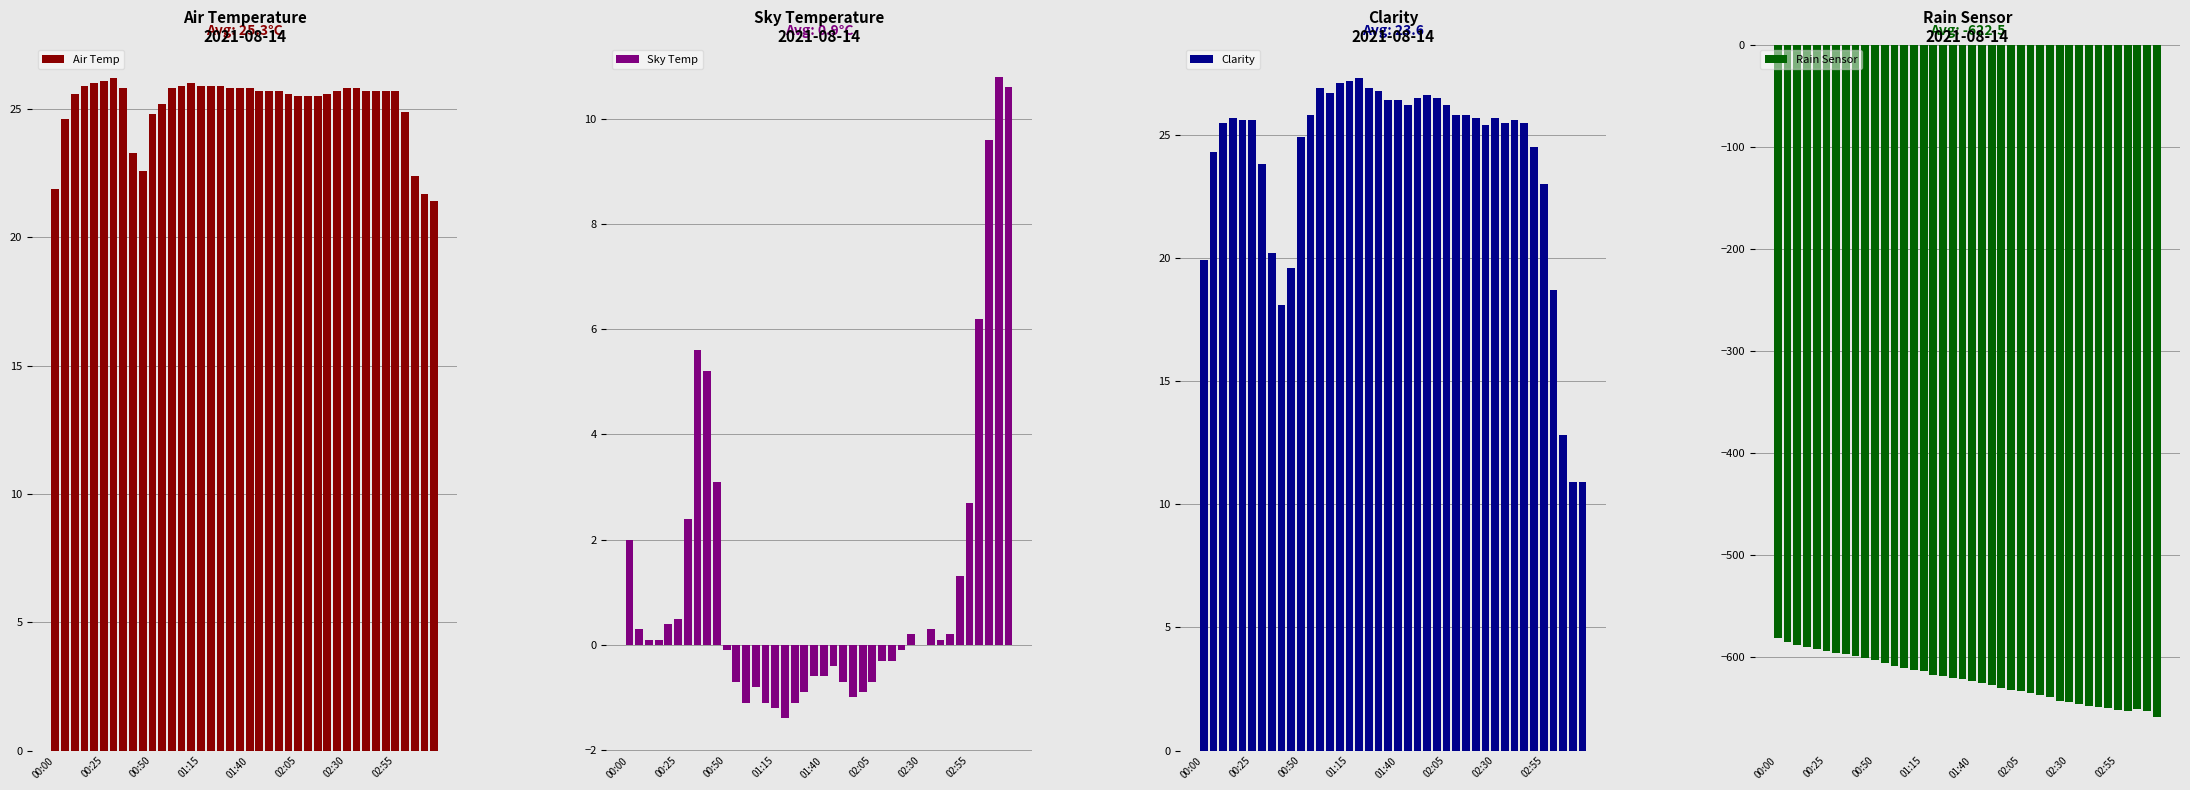

True or false: Air Temp has a value of 21.9 at 00:00.

True